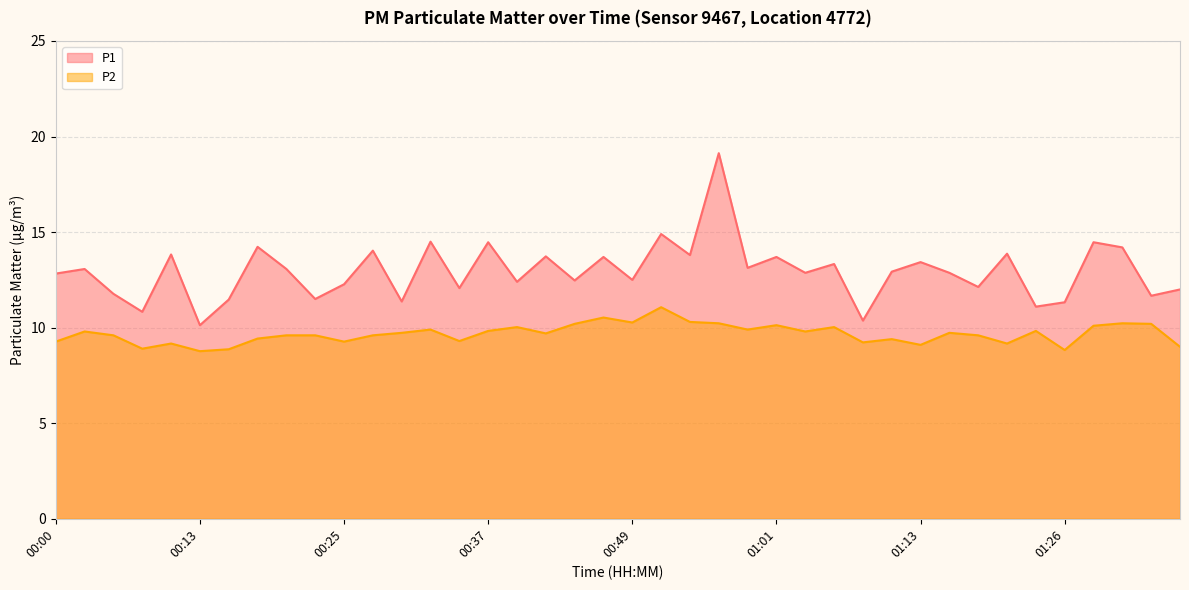

Is it true that P2 equals 9.6 at 00:20?

True